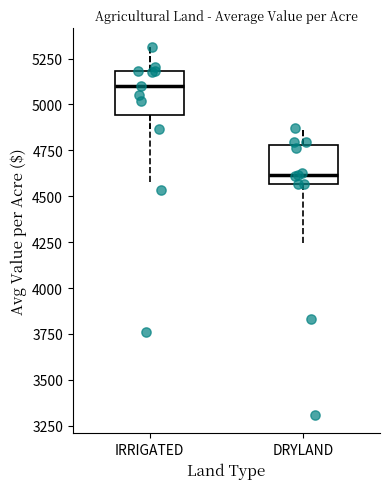

Where does the lower whisker of the box for IRRIGATED end on the y-axis? The values are not printed on the chart, so give them approximately, as read against the axis.

4850